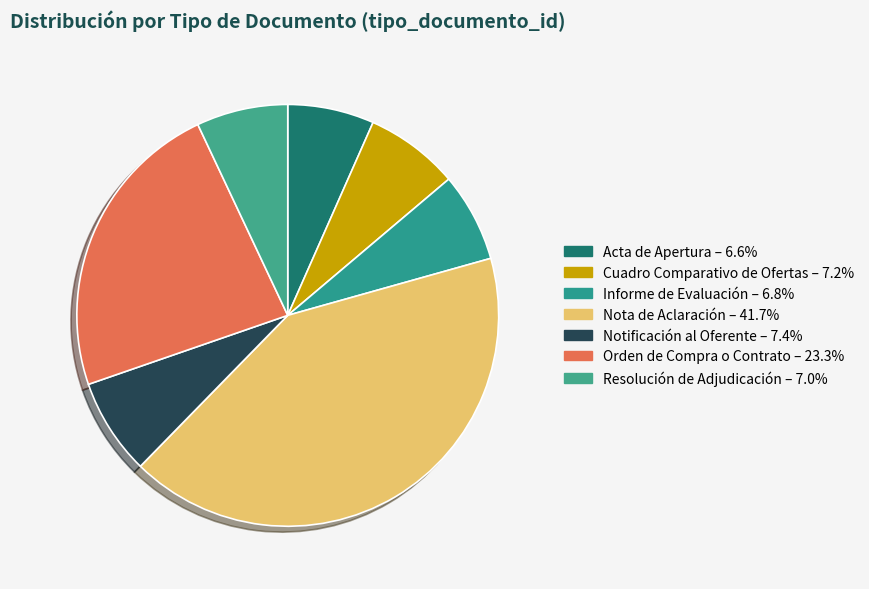

True or false: Acta de Apertura accounts for 7% of the total.

True